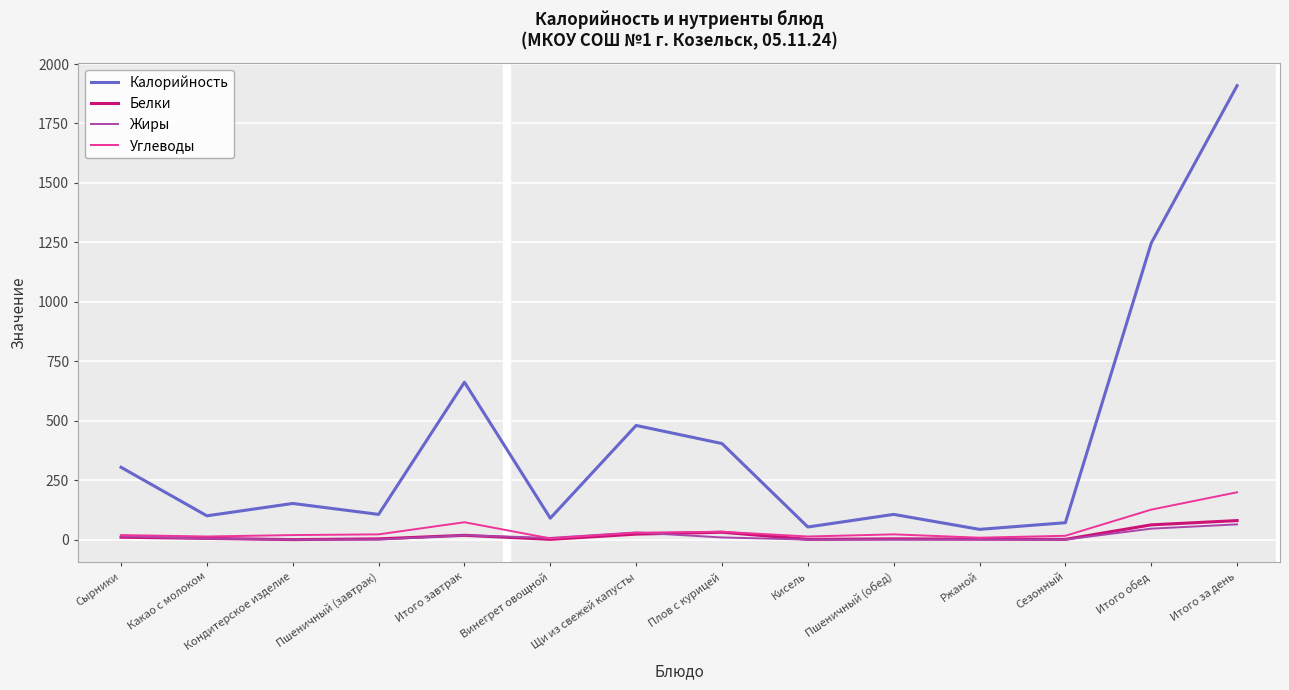

The Калорийность series shows 43 at Ржаной. True or false?

True